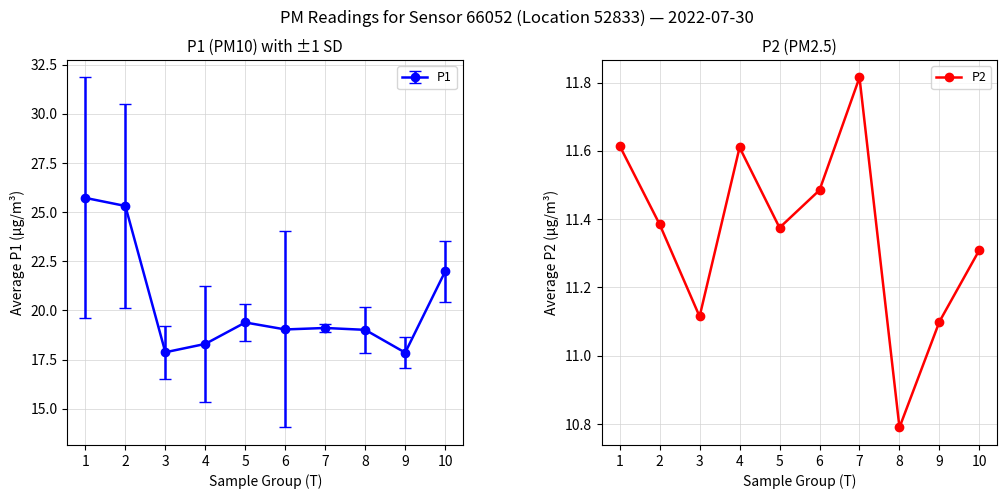

What is the average value?

11.4